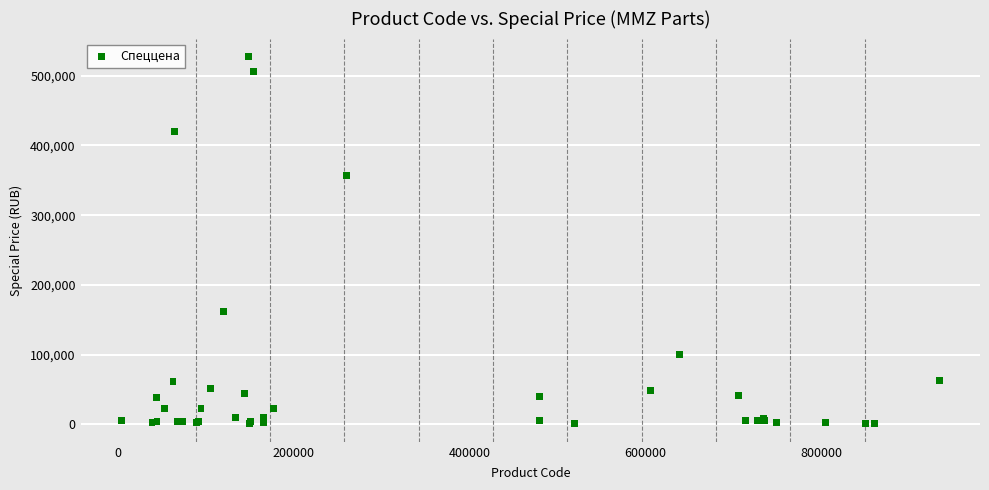

What Y value in the scatter plot is closest to 263818?

357216.2